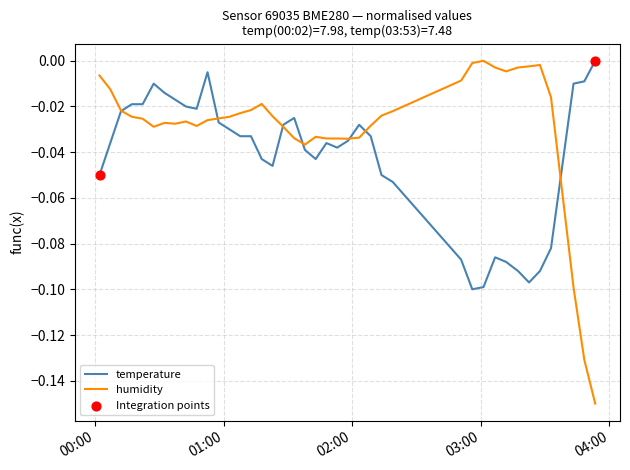

Rank the series by their average value, from highest to lowest.

humidity, temperature